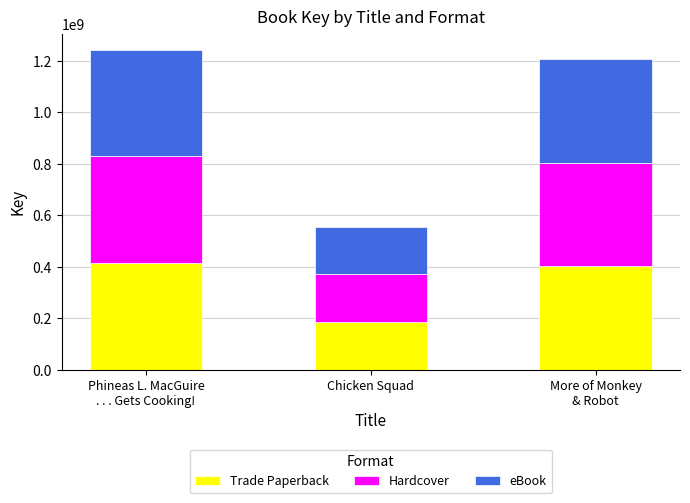

List the labels in order of Trade Paperback value, smallest first.

Chicken Squad, More of Monkey
& Robot, Phineas L. MacGuire
. . . Gets Cooking!